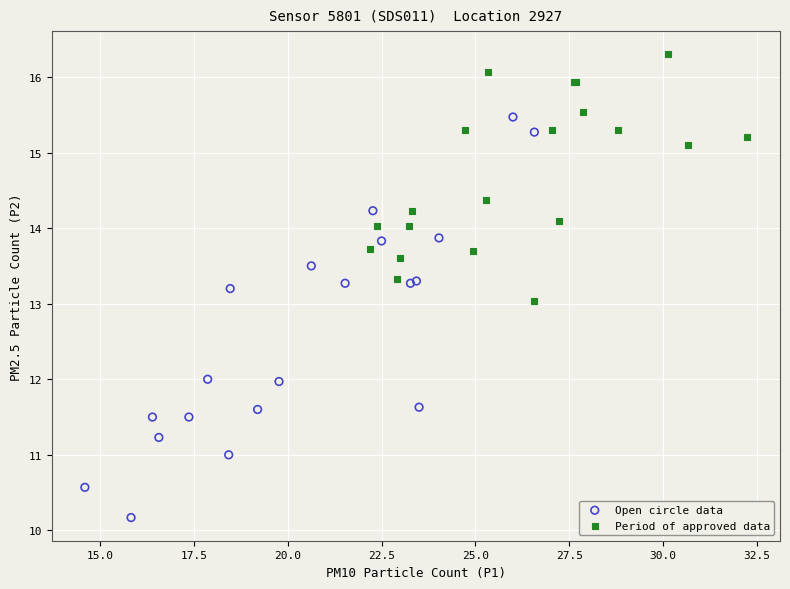

Which series has the widest spread of Y values?

Open circle data